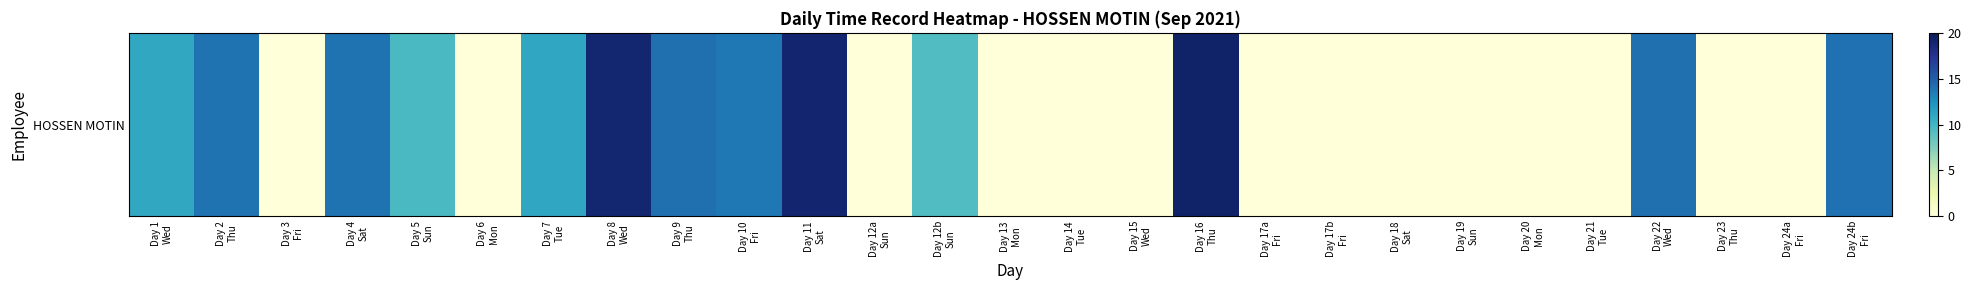

Count the number of values greater than 0.

13